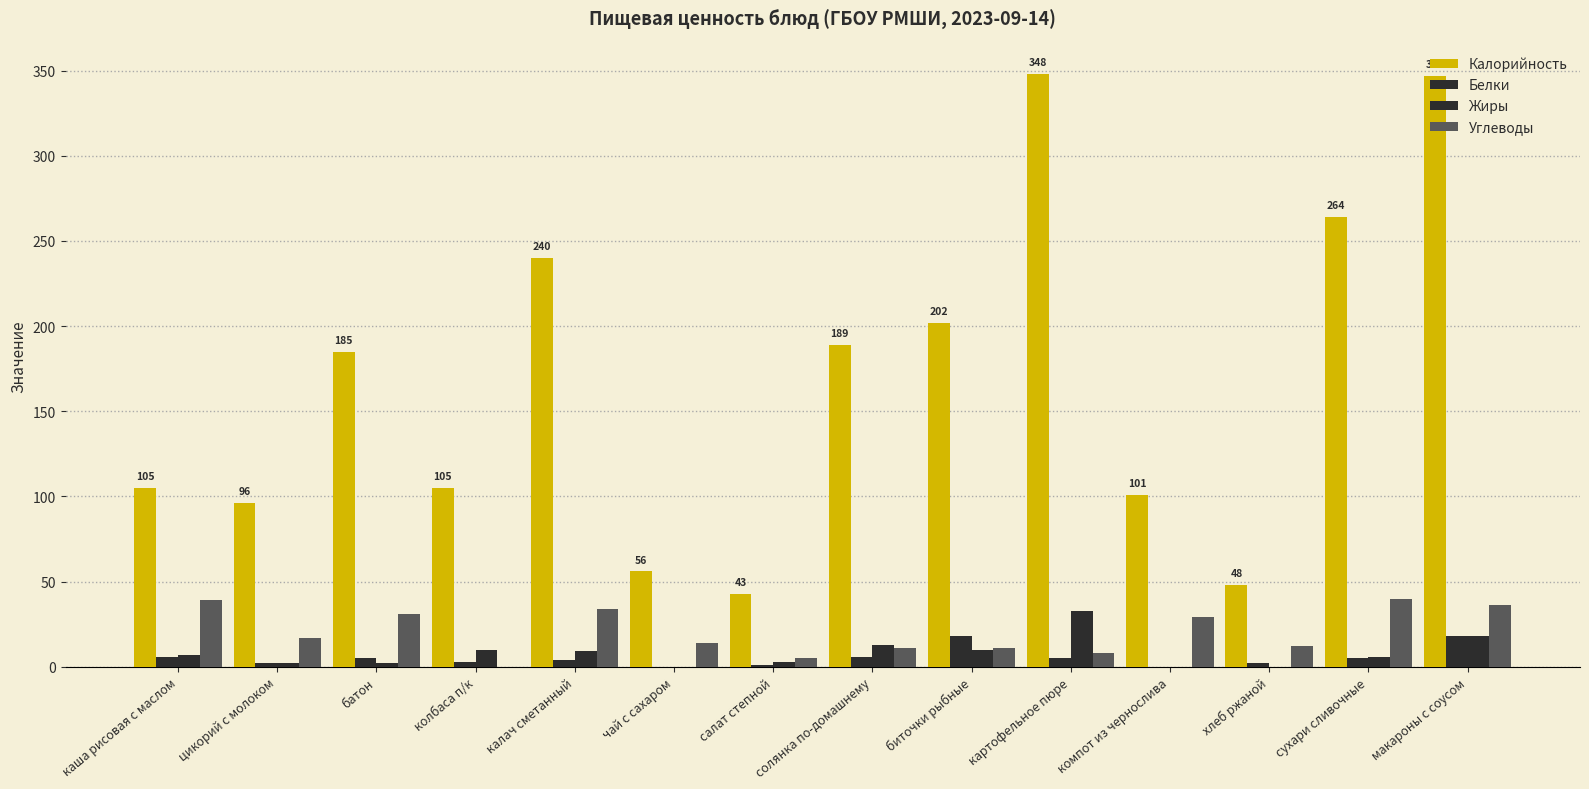

How many distinct data groups are displayed?

4